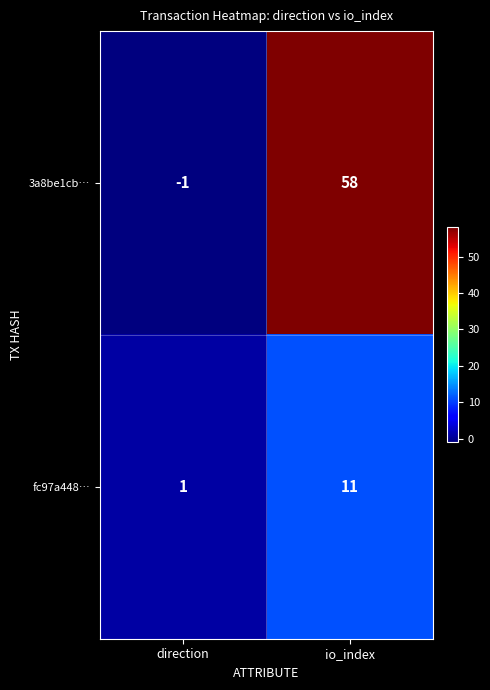

List the series in order of their peak value, lowest first.

fc97a448…, 3a8be1cb…